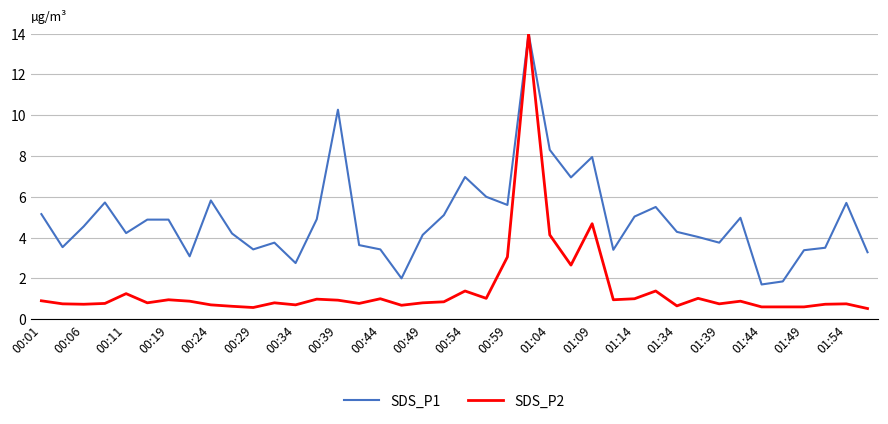

Which series has the largest total across all categories?

SDS_P1